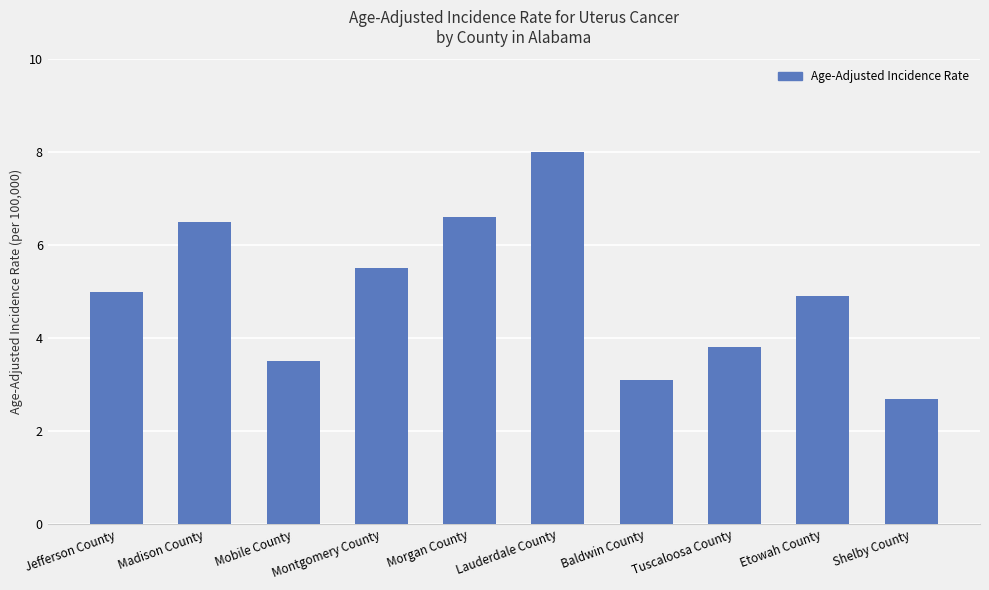

What is the change in value from Morgan County to Baldwin County?

-3.5